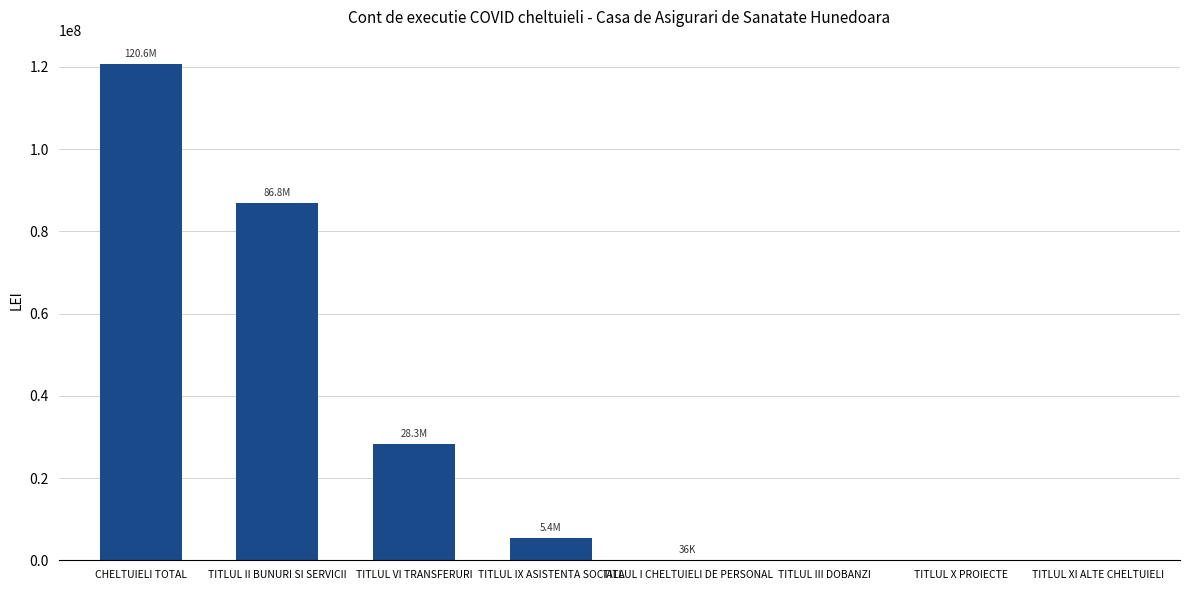

Where is the data nearest to the value 60287482?

TITLUL II BUNURI SI SERVICII